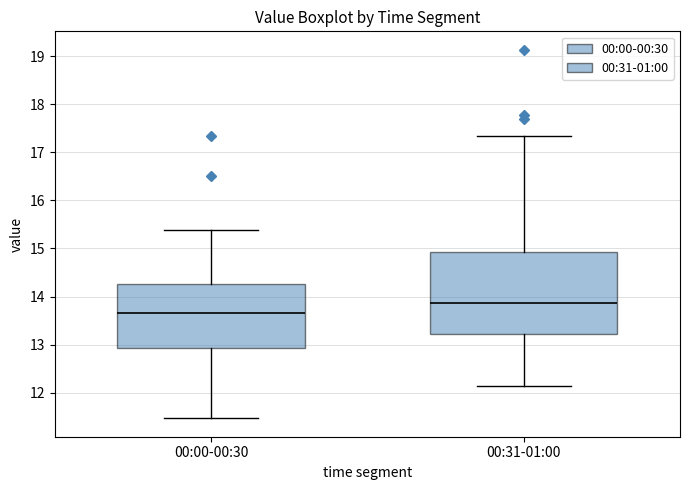

Reading left to right, read every box against the y-axis: the position of its median line, the range the box covers, and the ends of its whiskers. The values are not printed on the chart, so give them approximately, as read against the axis.

00:00-00:30: median 13.7, box 12.9 to 14.3, whiskers 11.5 to 15.4
00:31-01:00: median 13.9, box 13.2 to 14.9, whiskers 12.2 to 17.3